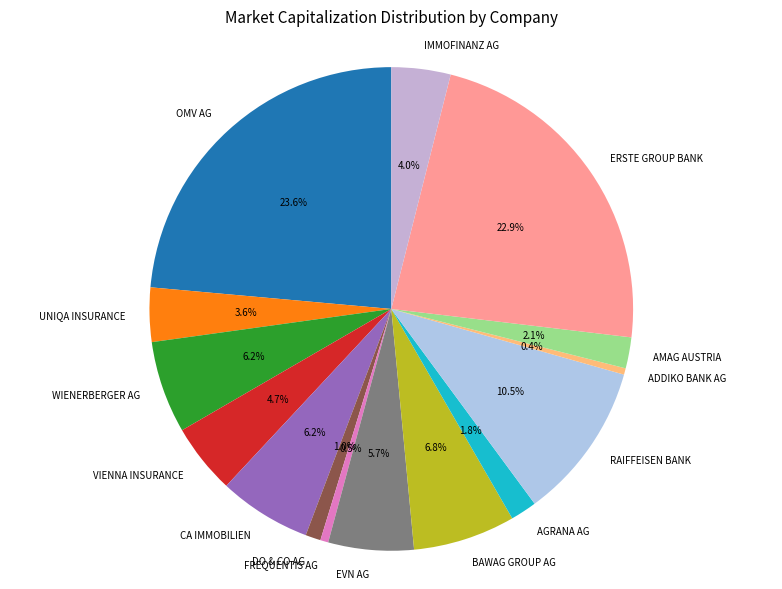

What percentage is NOT represented by IMMOFINANZ AG?

96.0%